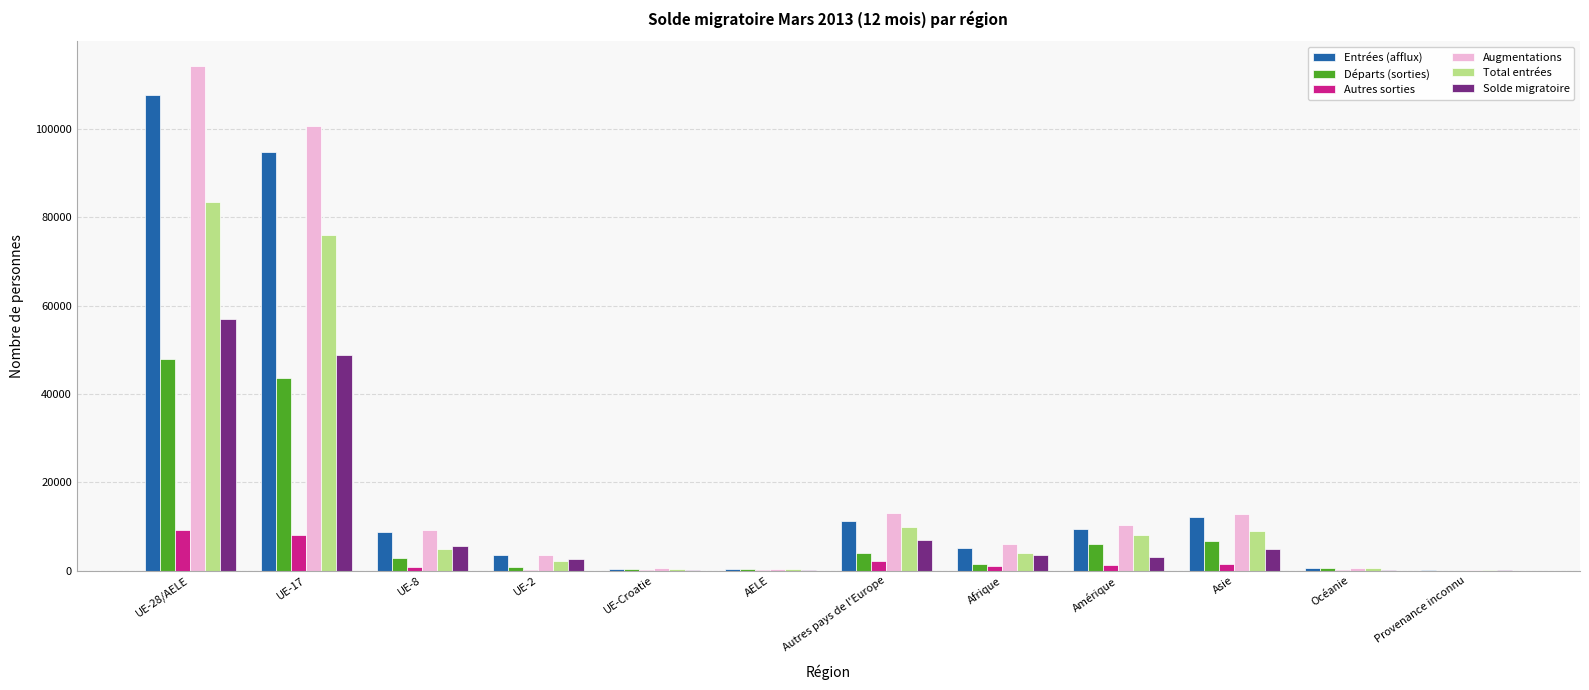

What is the total value across all series at UE-17?

371914